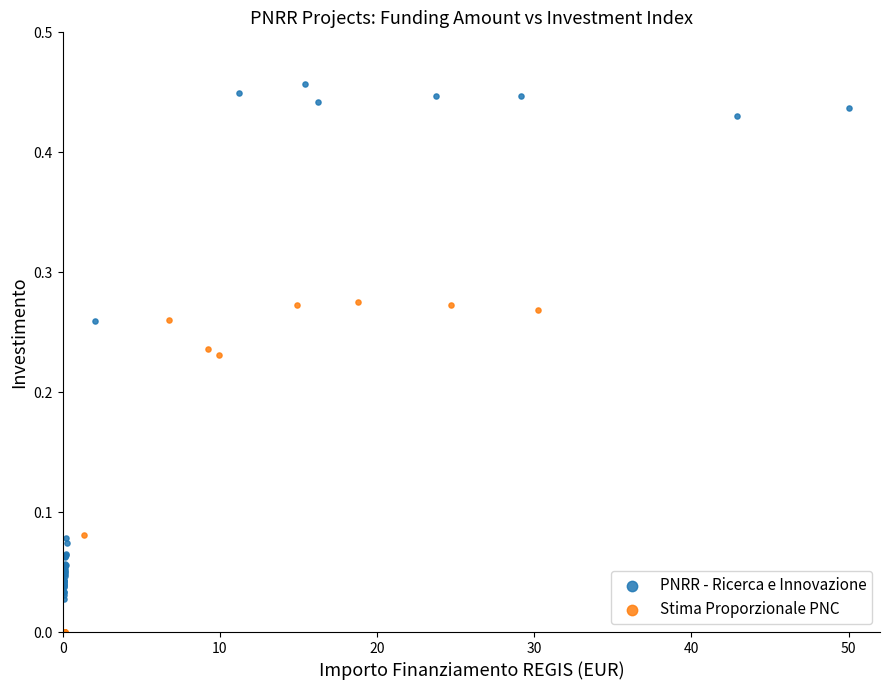

Which series contains the highest Y value?

PNRR - Ricerca e Innovazione